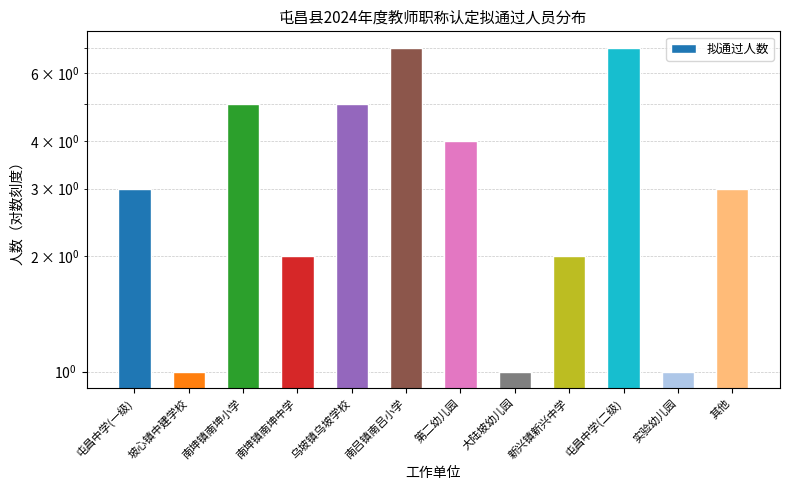

At which category does the chart reach its peak across all series?

南吕镇南吕小学